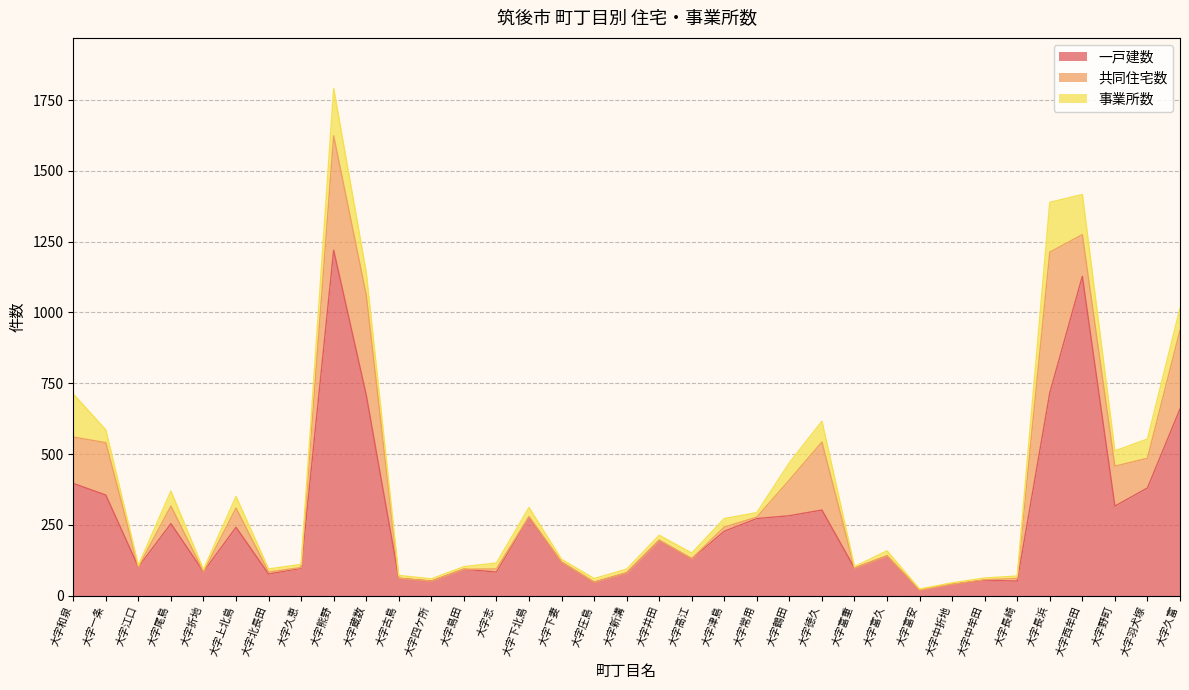

How many lines are shown in the chart?

3